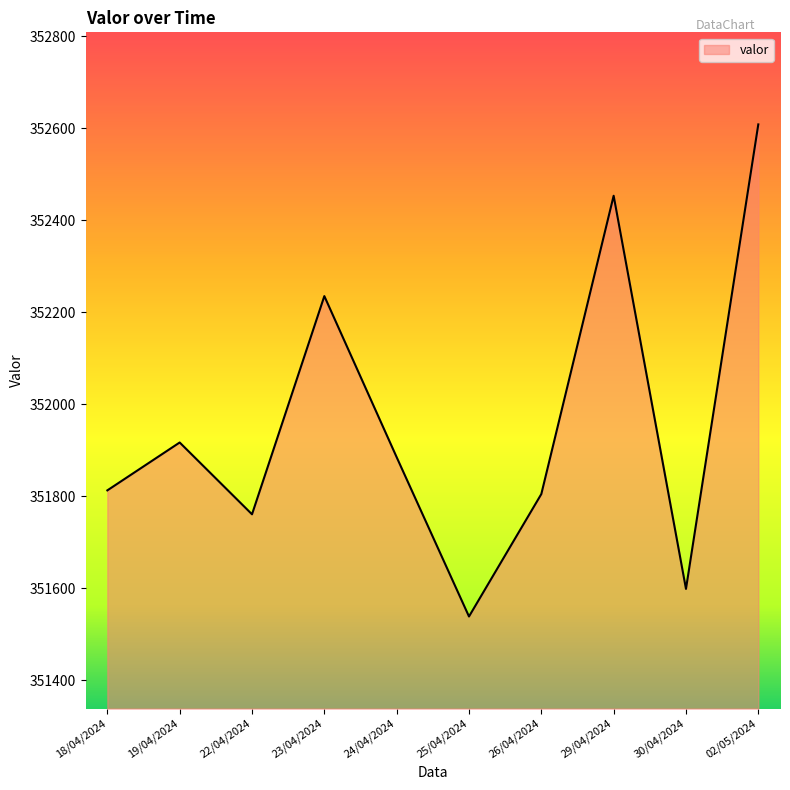

Which label corresponds to the largest value in the chart?

02/05/2024